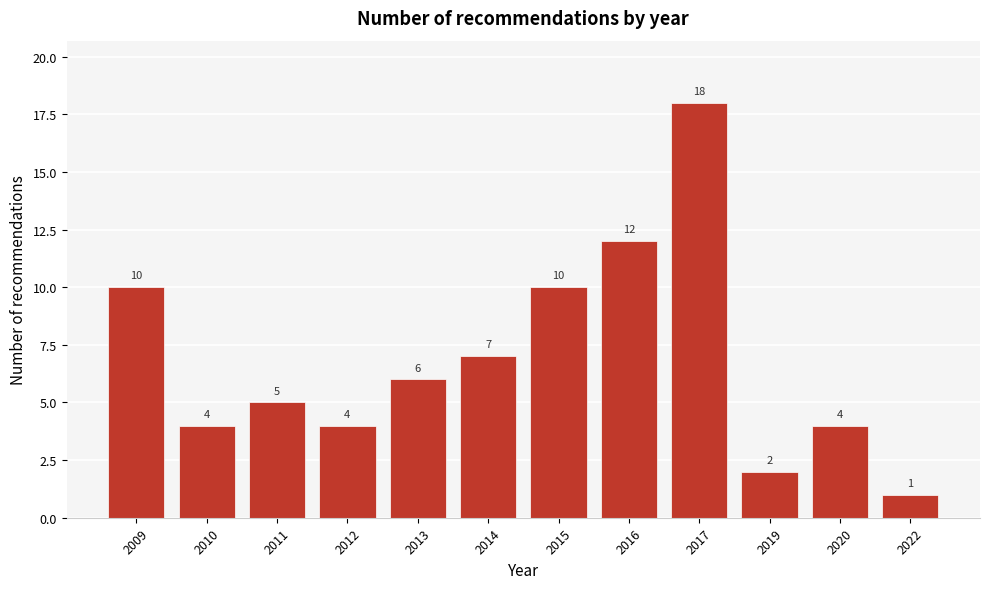

Reading left to right, extract all data points from this chart.

10	4	5	4	6	7	10	12	18	2	4	1